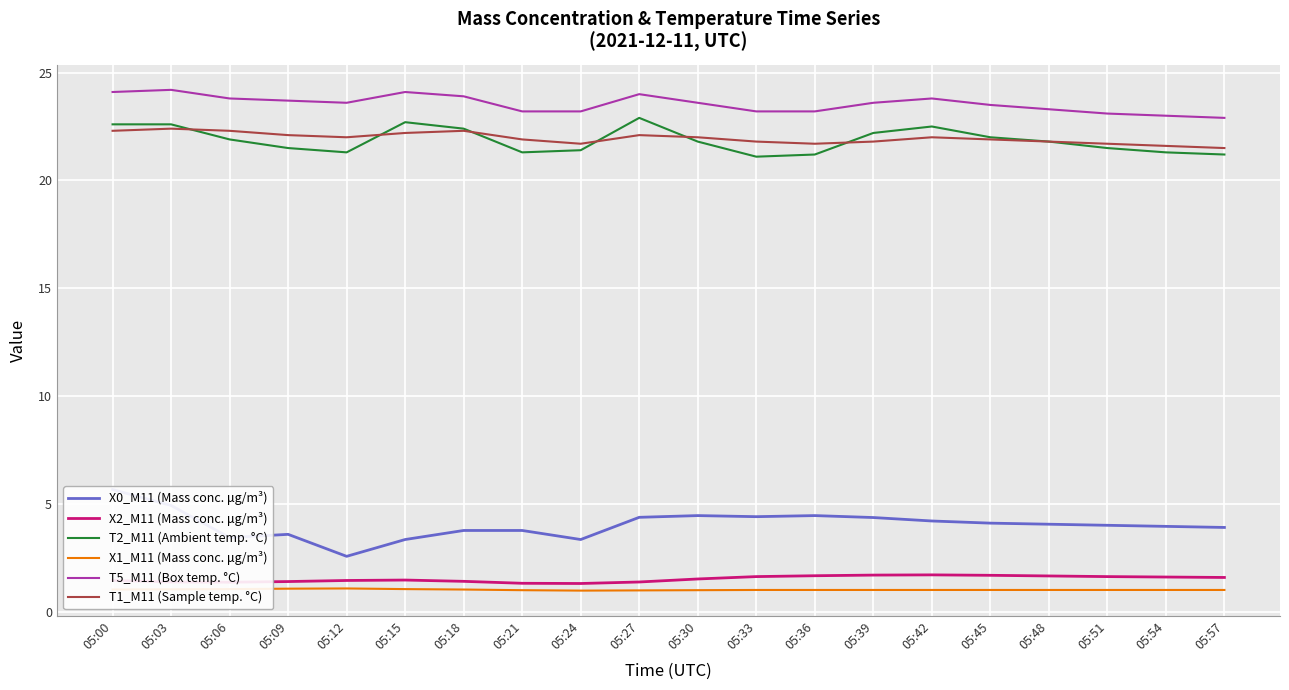

At which category is the sum across all series the highest?

05:00